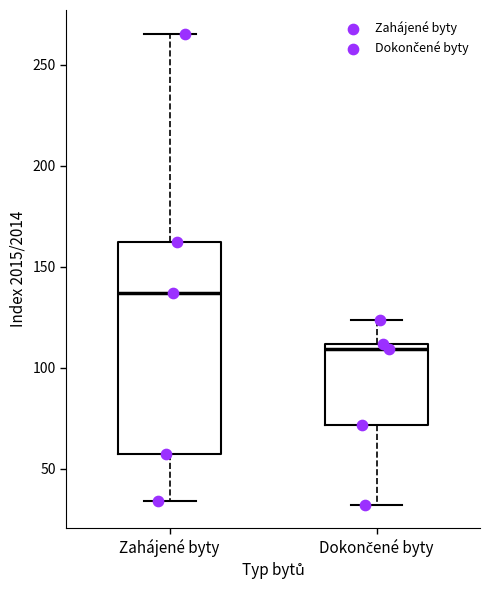

Which box is the tallest, from its lower edge to its upper edge?

Zahájené byty